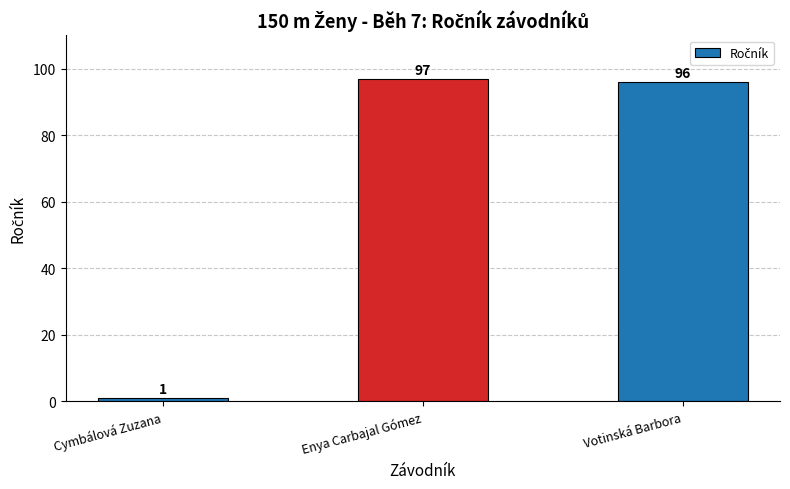

Where does the data first go above 96?

Enya Carbajal Gómez